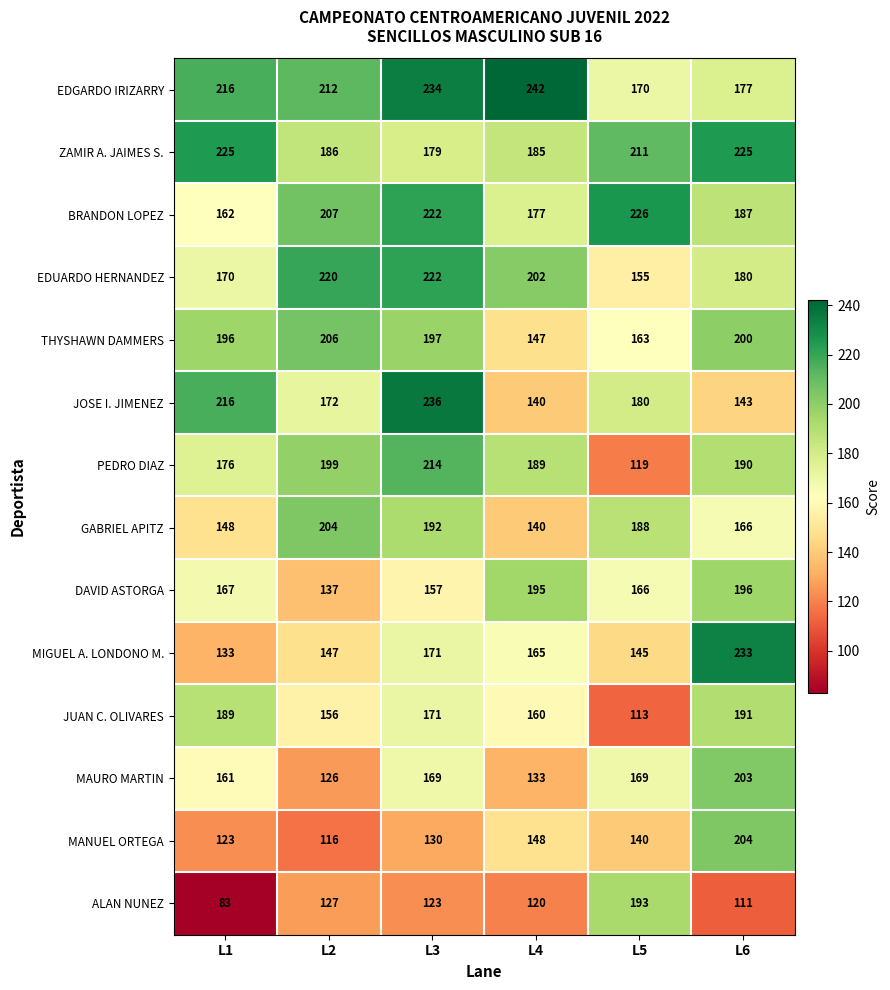

How many data points does each series have?

6